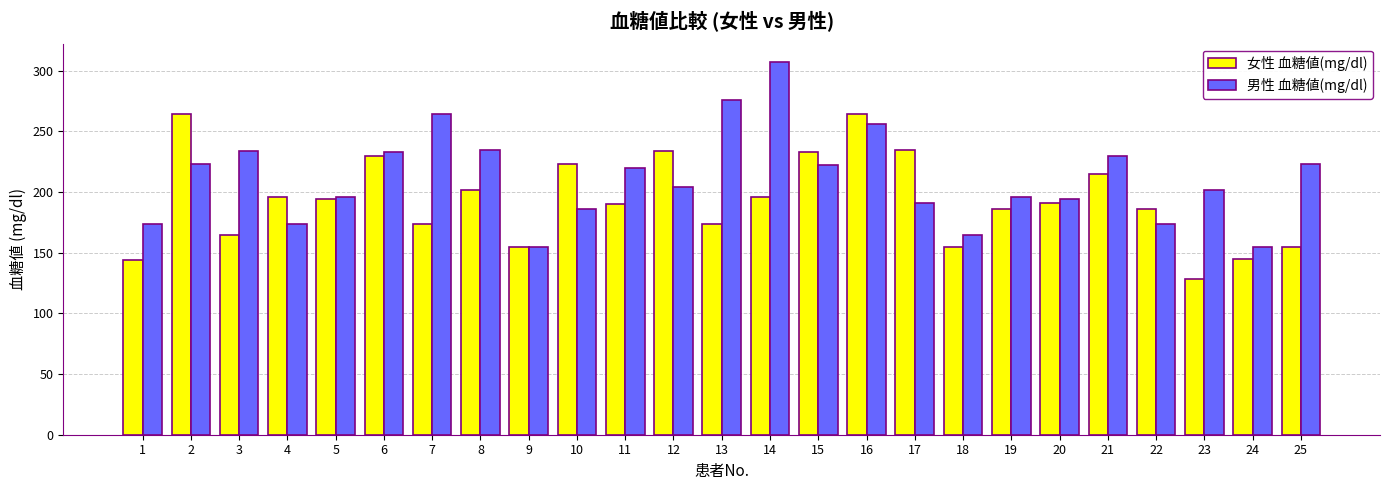

What is the greatest value displayed?

307